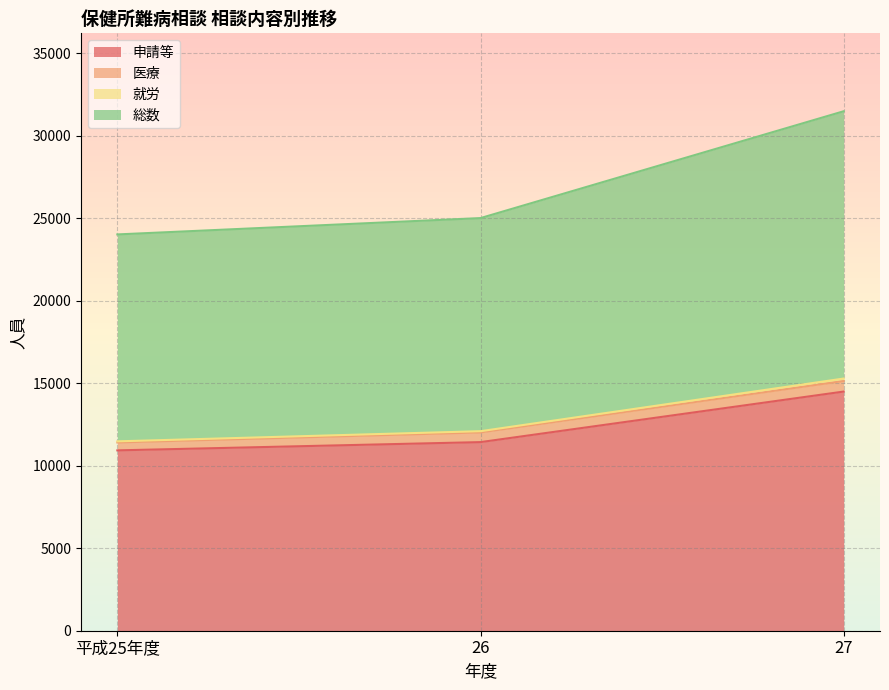

What is the difference between the 総数 values at 平成25年度 and 27?

3805